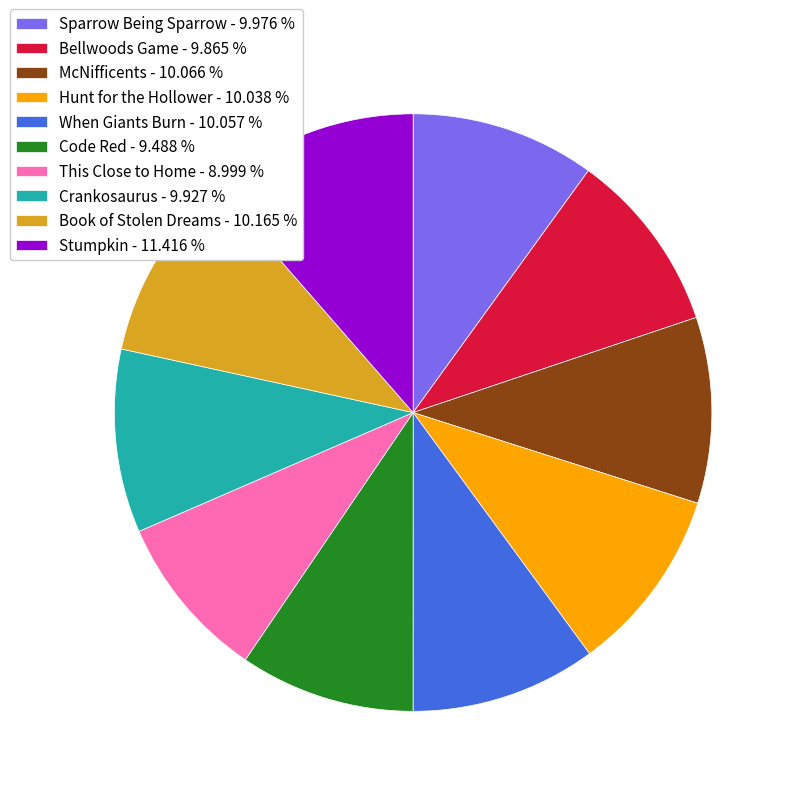

Is Bellwoods Game the majority of the pie?

No